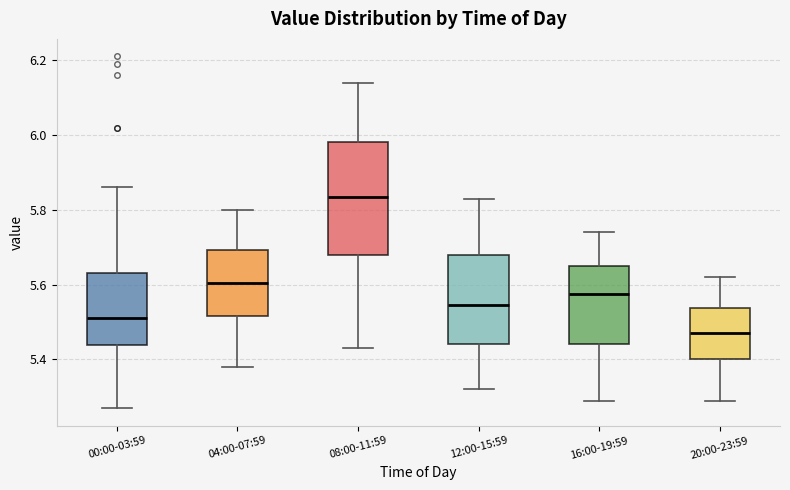

Reading left to right, read every box against the y-axis: the position of its median line, the range the box covers, and the ends of its whiskers. The values are not printed on the chart, so give them approximately, as read against the axis.

00:00-03:59: median 5.52, box 5.44 to 5.64, whiskers 5.28 to 5.86
04:00-07:59: median 5.60, box 5.52 to 5.70, whiskers 5.38 to 5.80
08:00-11:59: median 5.84, box 5.68 to 5.98, whiskers 5.44 to 6.14
12:00-15:59: median 5.54, box 5.44 to 5.68, whiskers 5.32 to 5.84
16:00-19:59: median 5.58, box 5.44 to 5.66, whiskers 5.30 to 5.74
20:00-23:59: median 5.48, box 5.40 to 5.54, whiskers 5.30 to 5.62